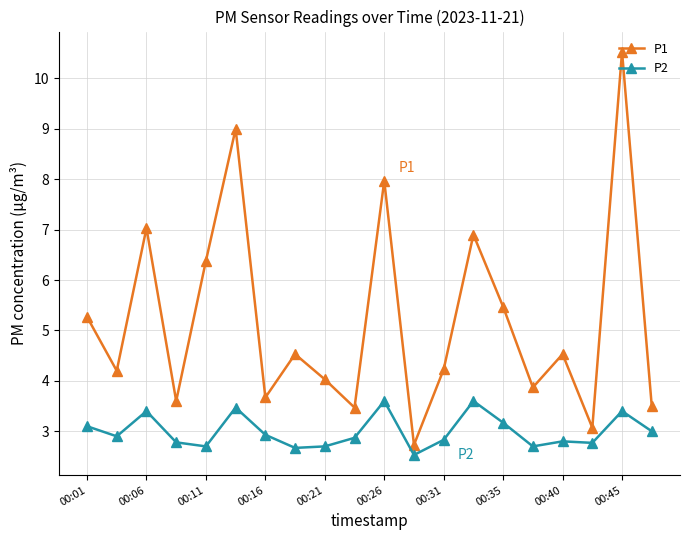

Which series has the largest total across all categories?

P1